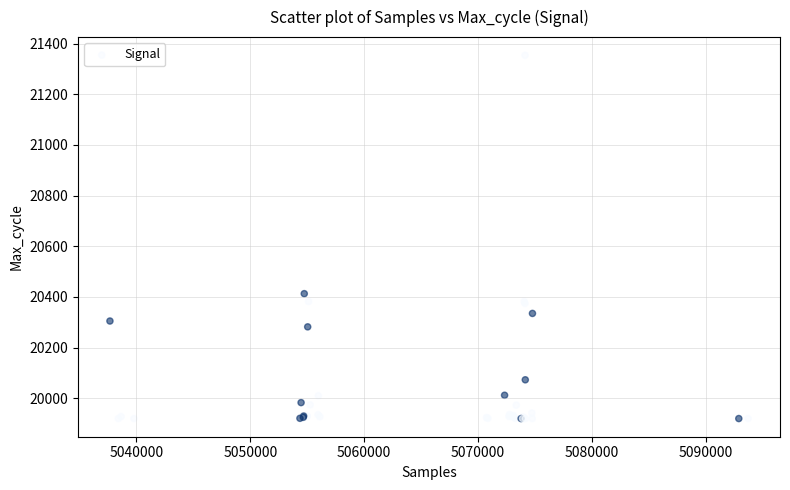

What Y value in the scatter plot is closest to 20637?

20413